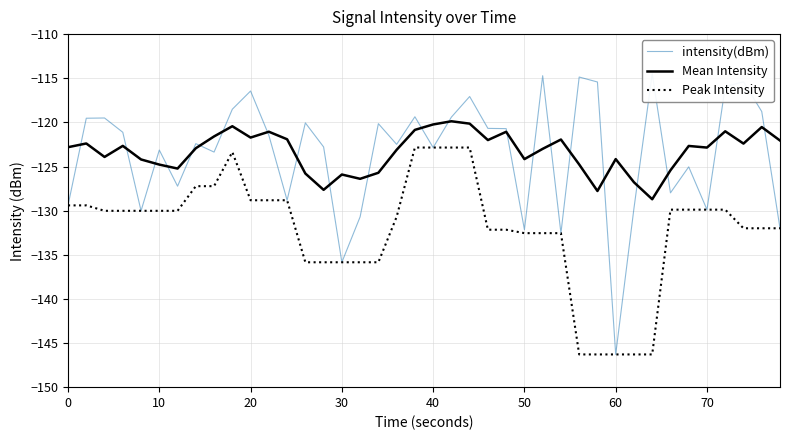

True or false: Peak Intensity and Mean Intensity intersect in this chart.

False